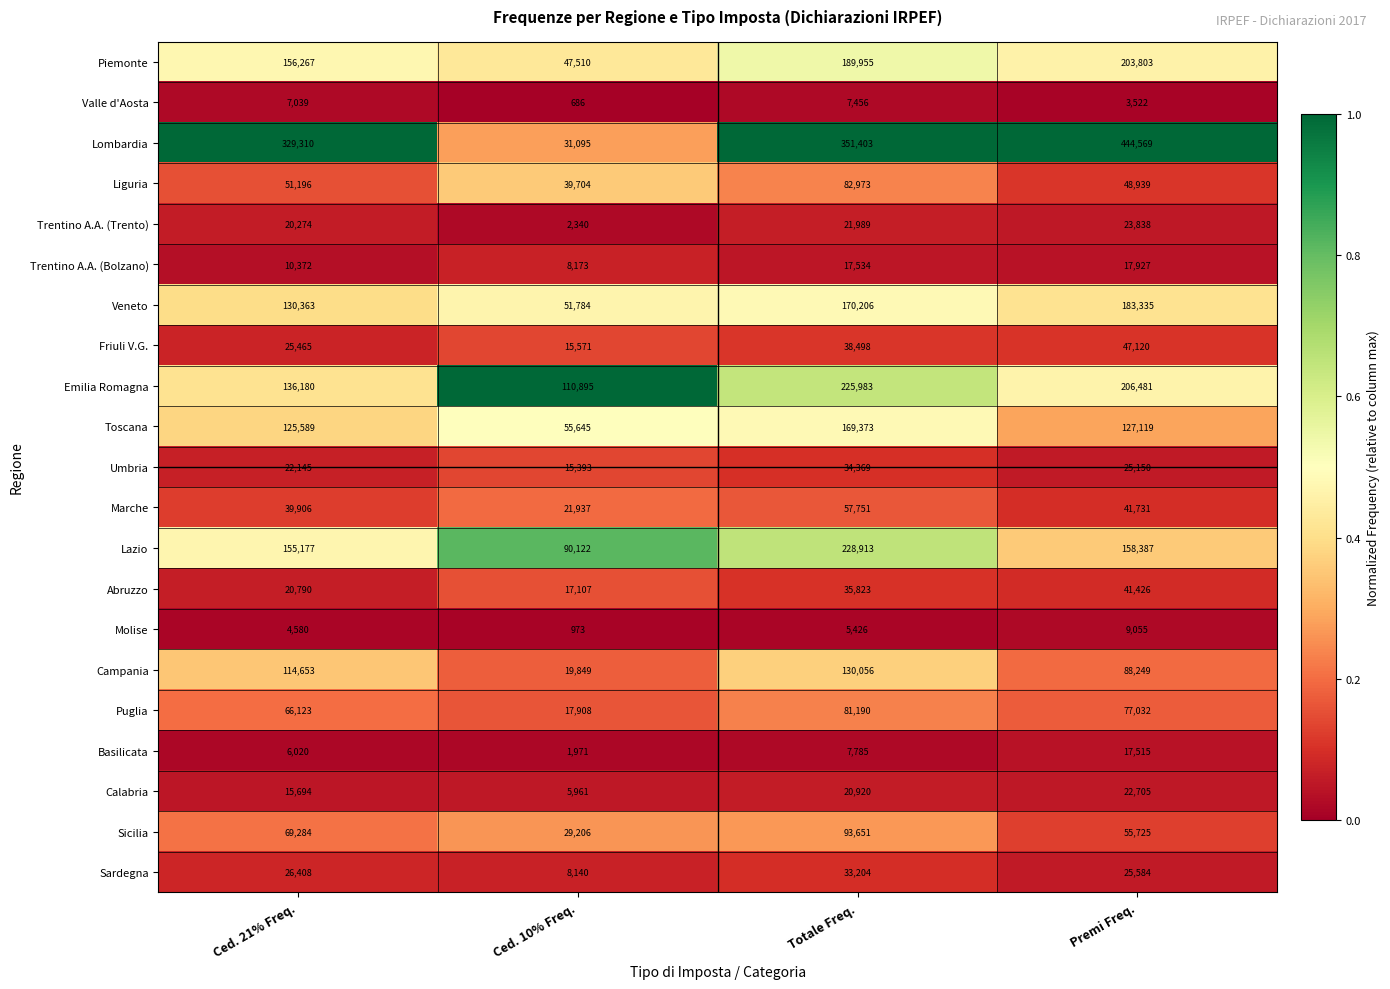

Which label corresponds to the smallest value in the chart?

Ced. 10% Freq.